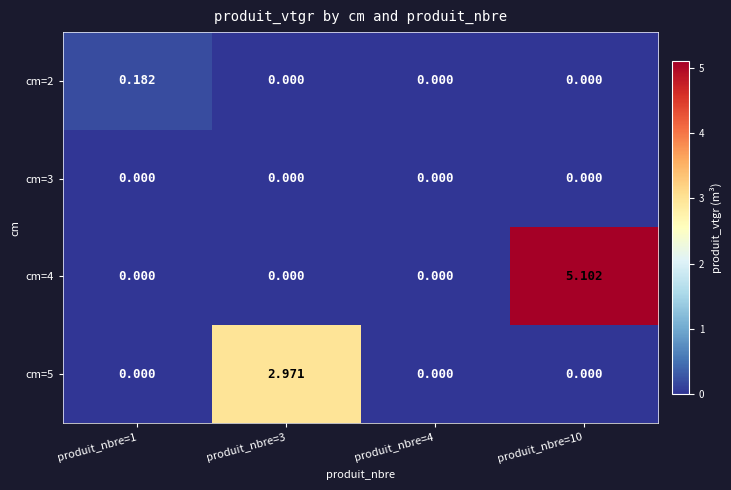

Which series has the largest range (max minus min)?

cm=4